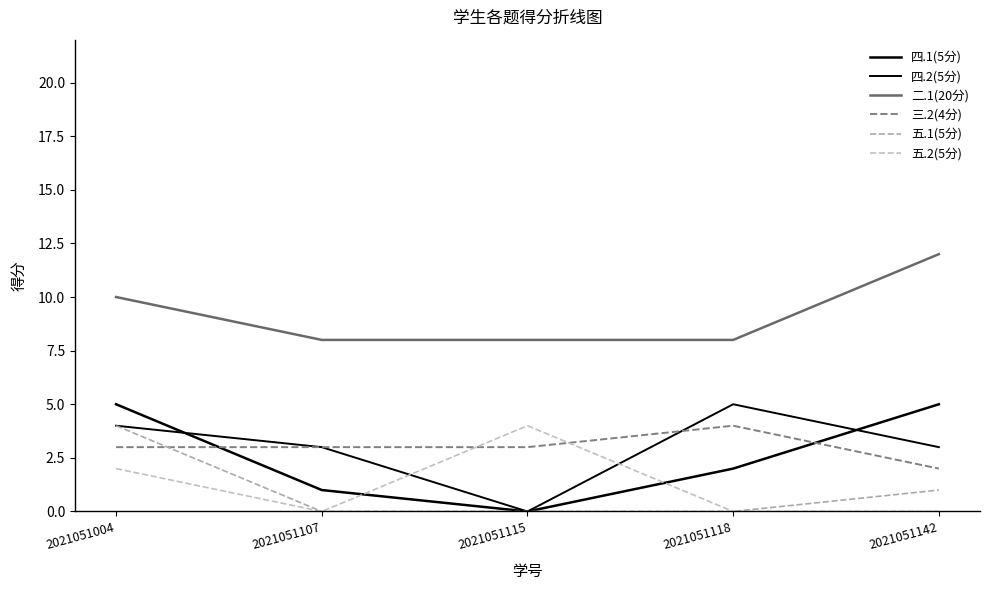

Is this an area chart (filled region under the line)?

No